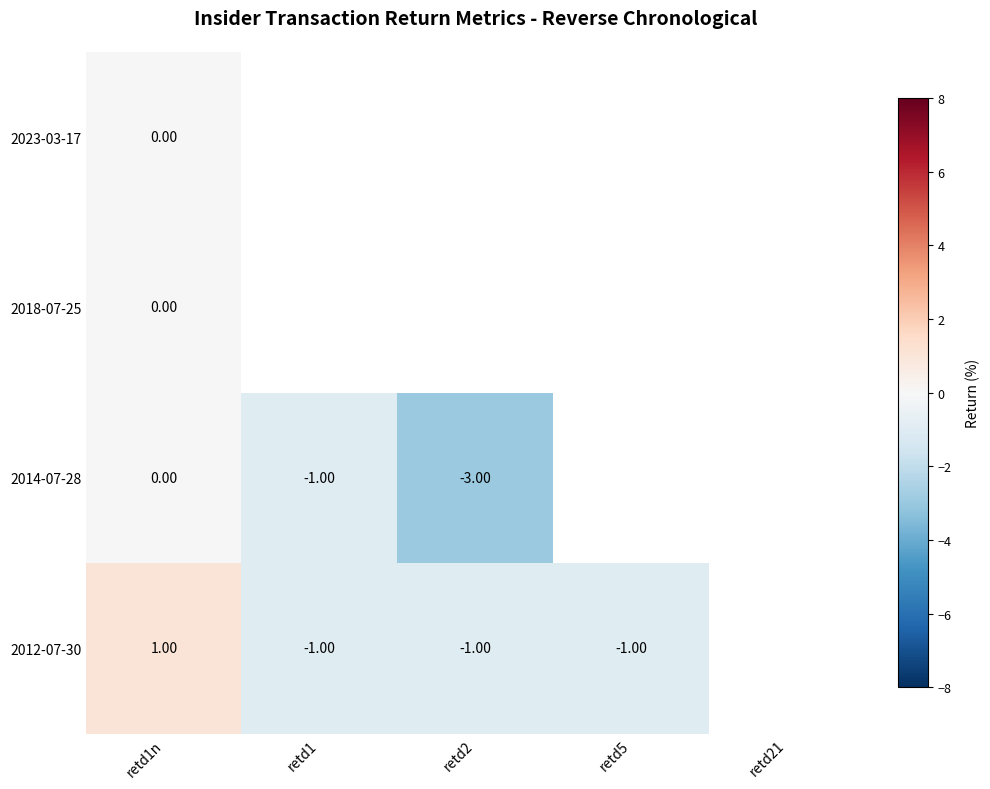

What is the maximum value shown in the chart?

1.0